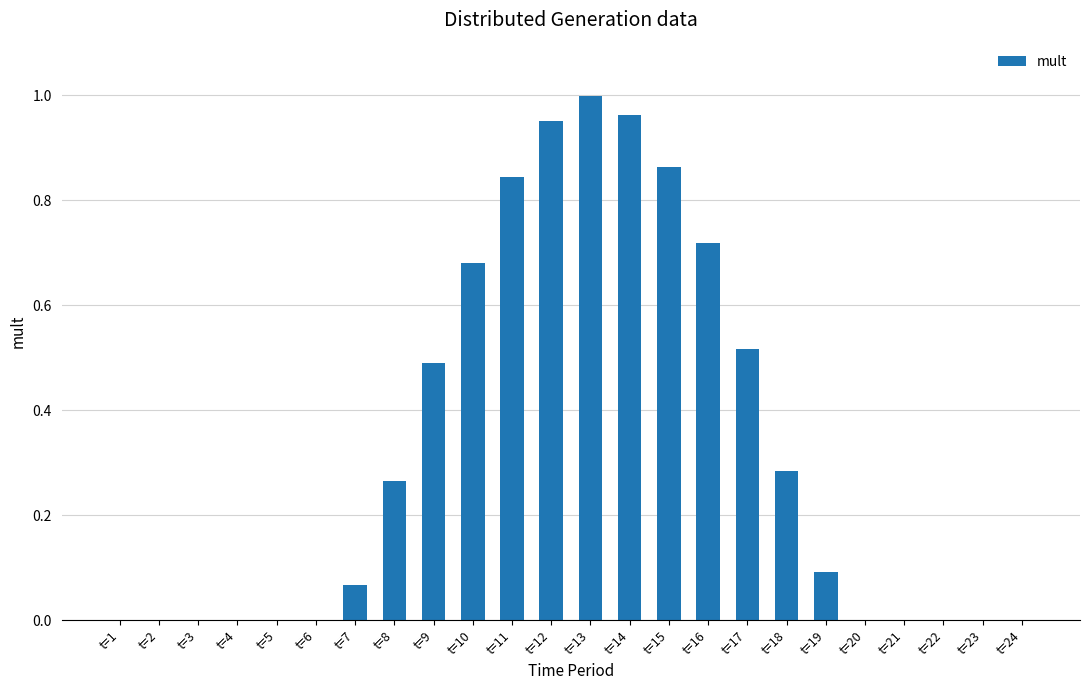

Is it true that the value at t=9 is 0.8?

False